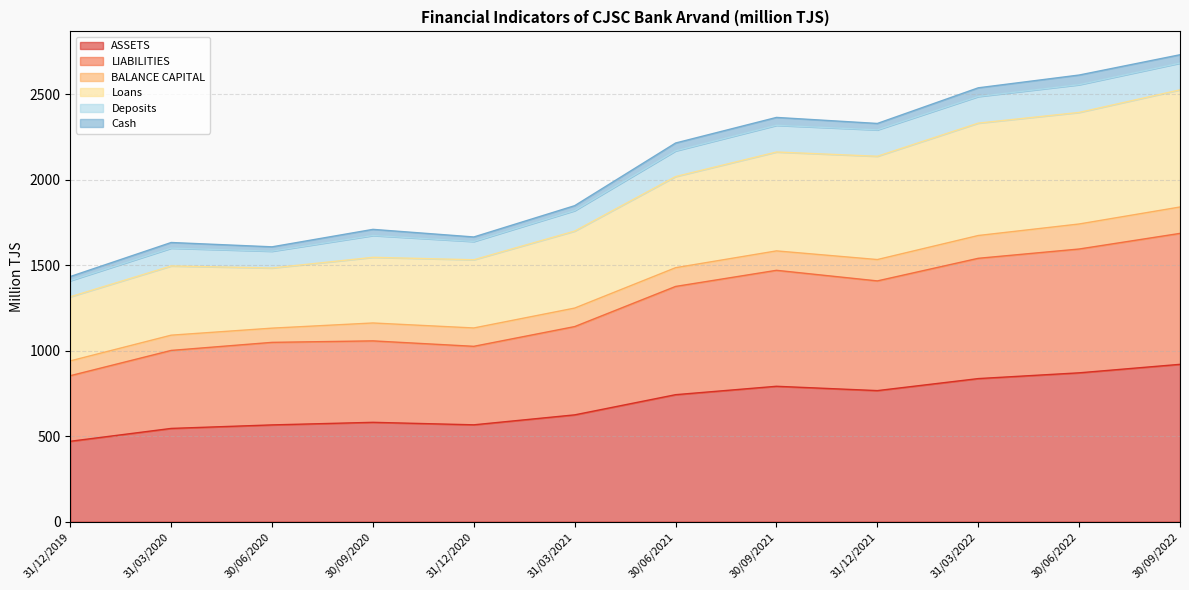

At which label does ASSETS reach its minimum?

31/12/2019